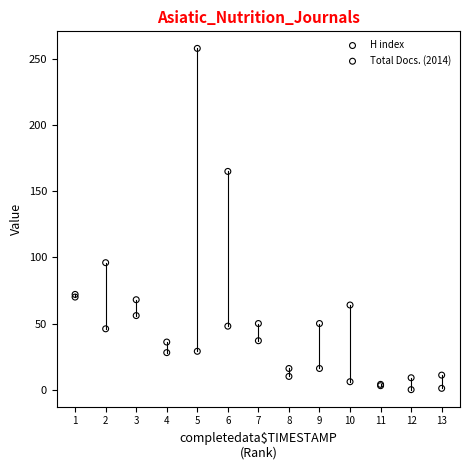

Across all series, what Y value is closest to 129?

96